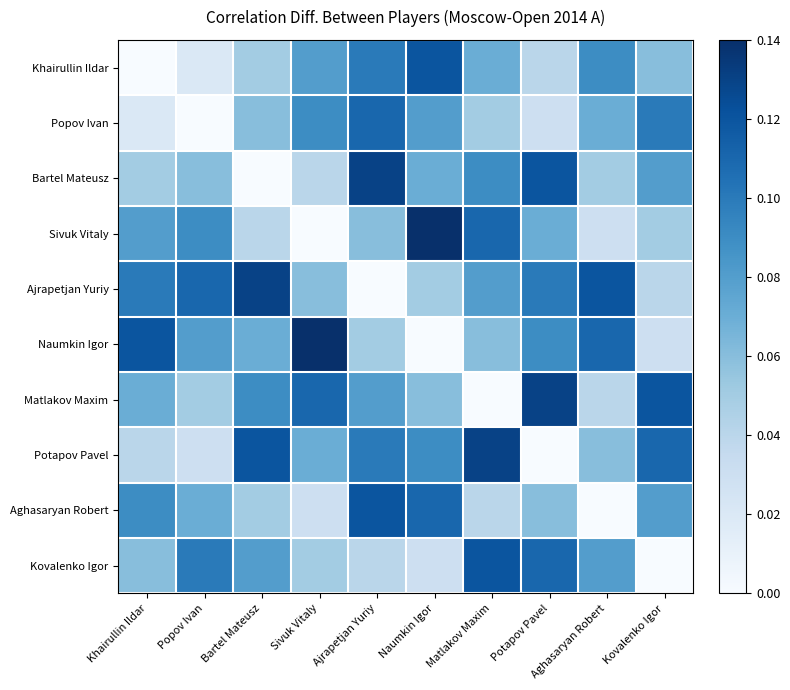

Rank the series at Aghasaryan Robert from highest to lowest value.

Ajrapetjan Yuriy, Naumkin Igor, Khairullin Ildar, Kovalenko Igor, Popov Ivan, Potapov Pavel, Bartel Mateusz, Matlakov Maxim, Sivuk Vitaly, Aghasaryan Robert